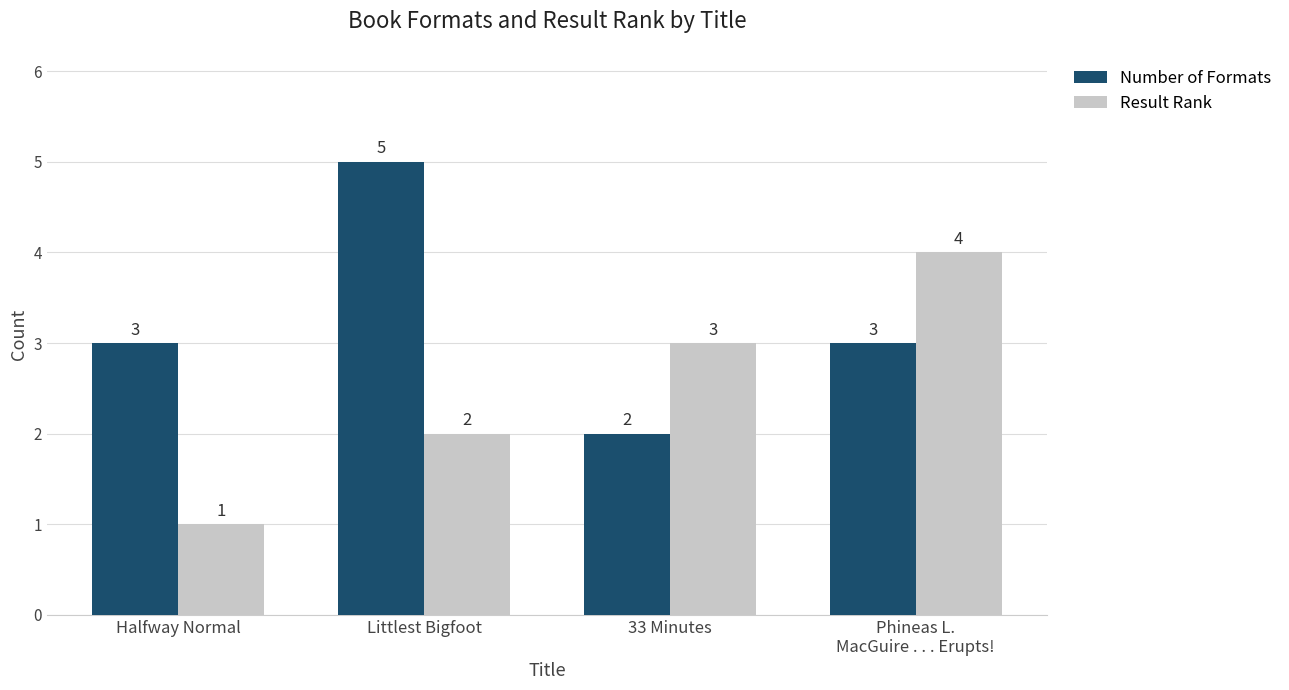

At which label is Result Rank closest to 2?

Littlest Bigfoot